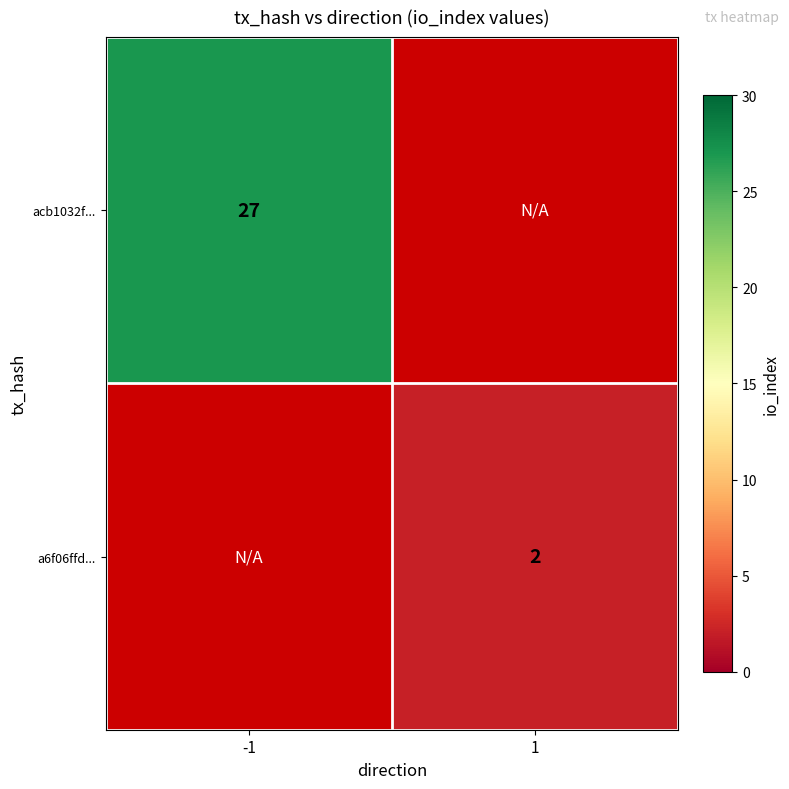

The a6f06ffd... series shows 3 at 1. True or false?

False